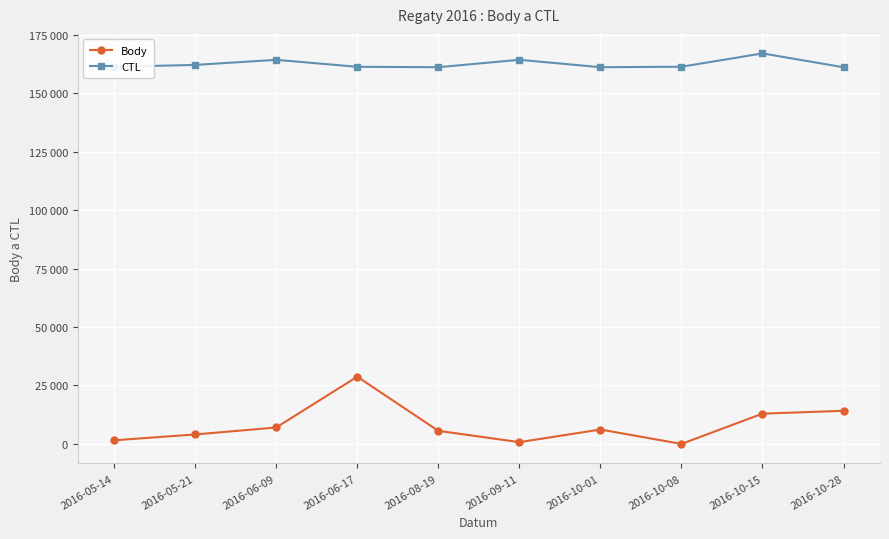

What is the greatest value displayed?

167040